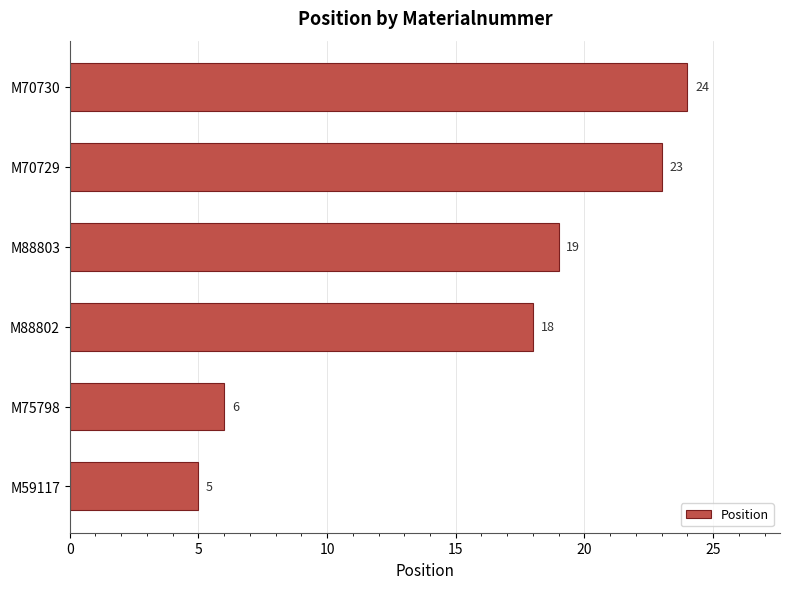

What is the greatest value displayed?

24